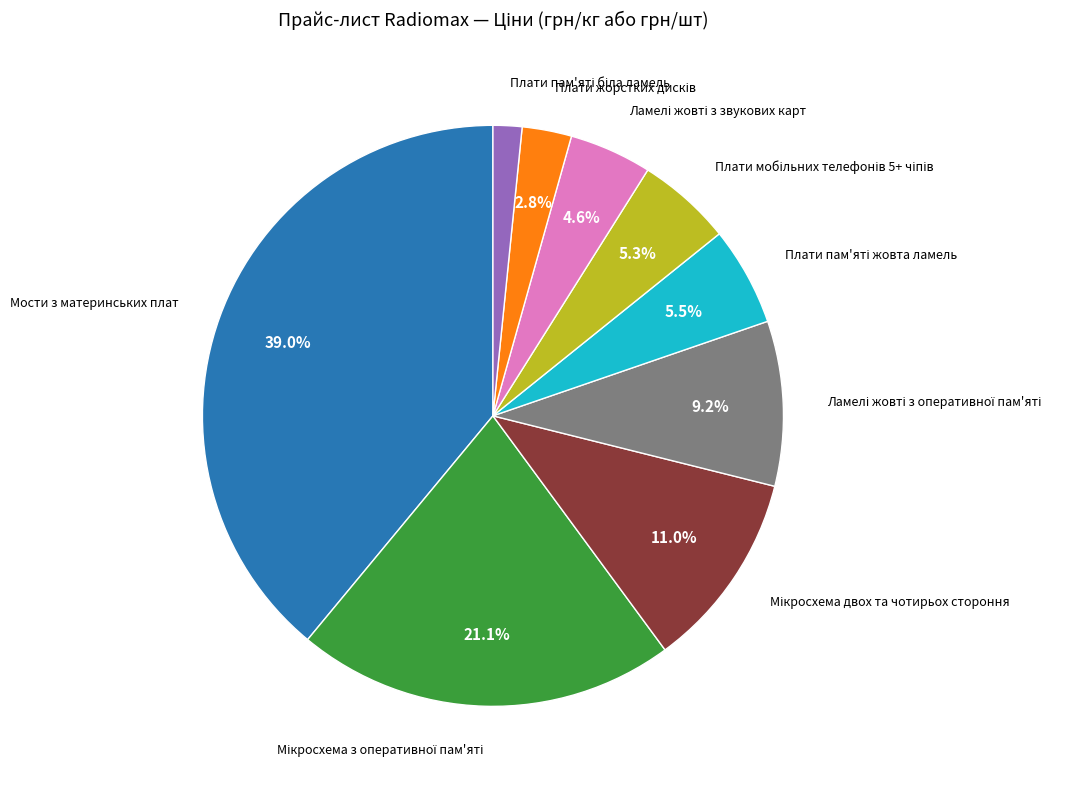

Is there a majority slice in this chart?

No